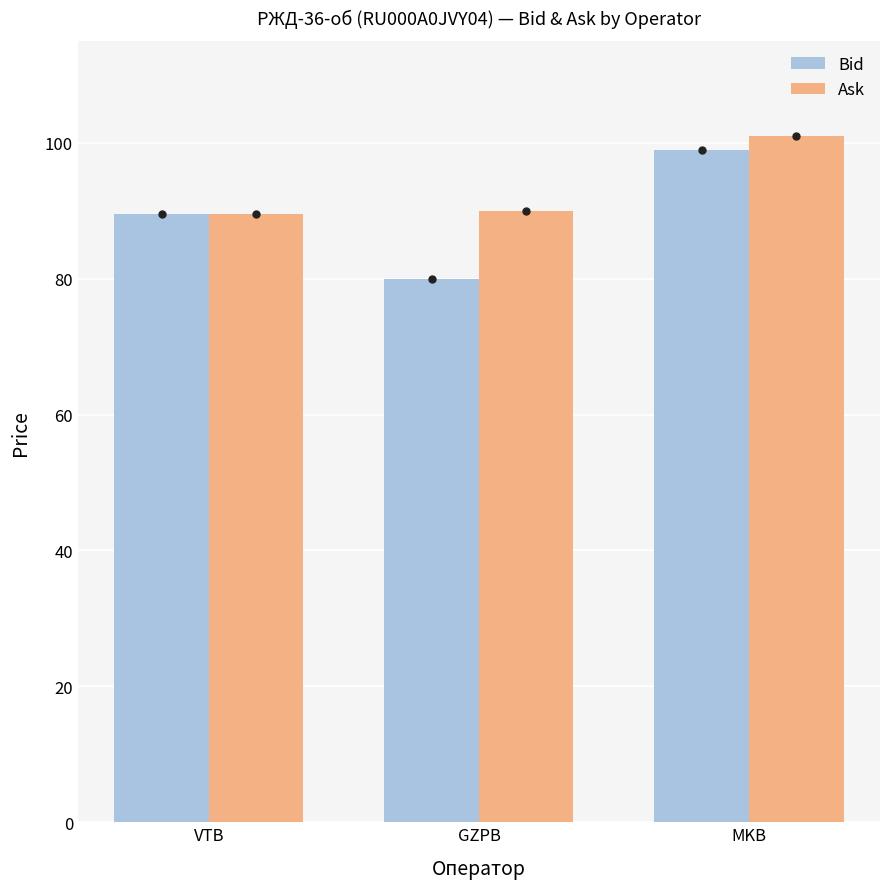

What is the label of the 1st bar from the left?

VTB